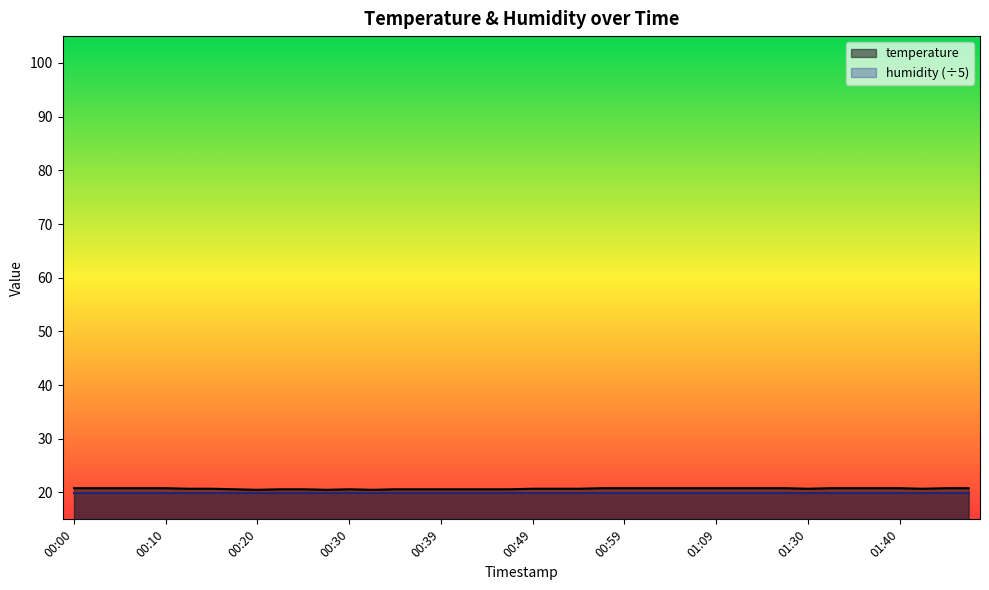

Reading right to left, list all the values displayed in this chart.

01:47=20.8	01:45=20.8	01:42=20.7	01:40=20.8	01:37=20.8	01:35=20.8	01:32=20.8	01:30=20.7	01:27=20.8	01:19=20.8	01:17=20.8	01:09=20.8	01:06=20.8	01:04=20.8	01:02=20.8	00:59=20.8	00:57=20.8	00:54=20.7	00:52=20.7	00:49=20.7	00:47=20.6	00:44=20.6	00:42=20.6	00:39=20.6	00:37=20.6	00:35=20.6	00:32=20.5	00:30=20.6	00:27=20.5	00:25=20.6	00:22=20.6	00:20=20.5	00:17=20.6	00:15=20.7	00:13=20.7	00:10=20.8	00:08=20.8	00:05=20.8	00:03=20.8	00:00=20.8